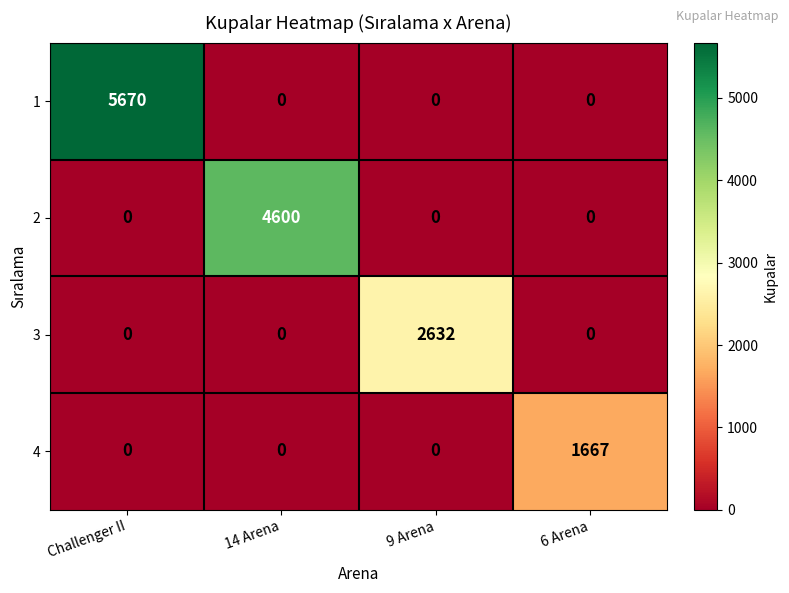

Count the 3 values in the range 0 to 2632.

4